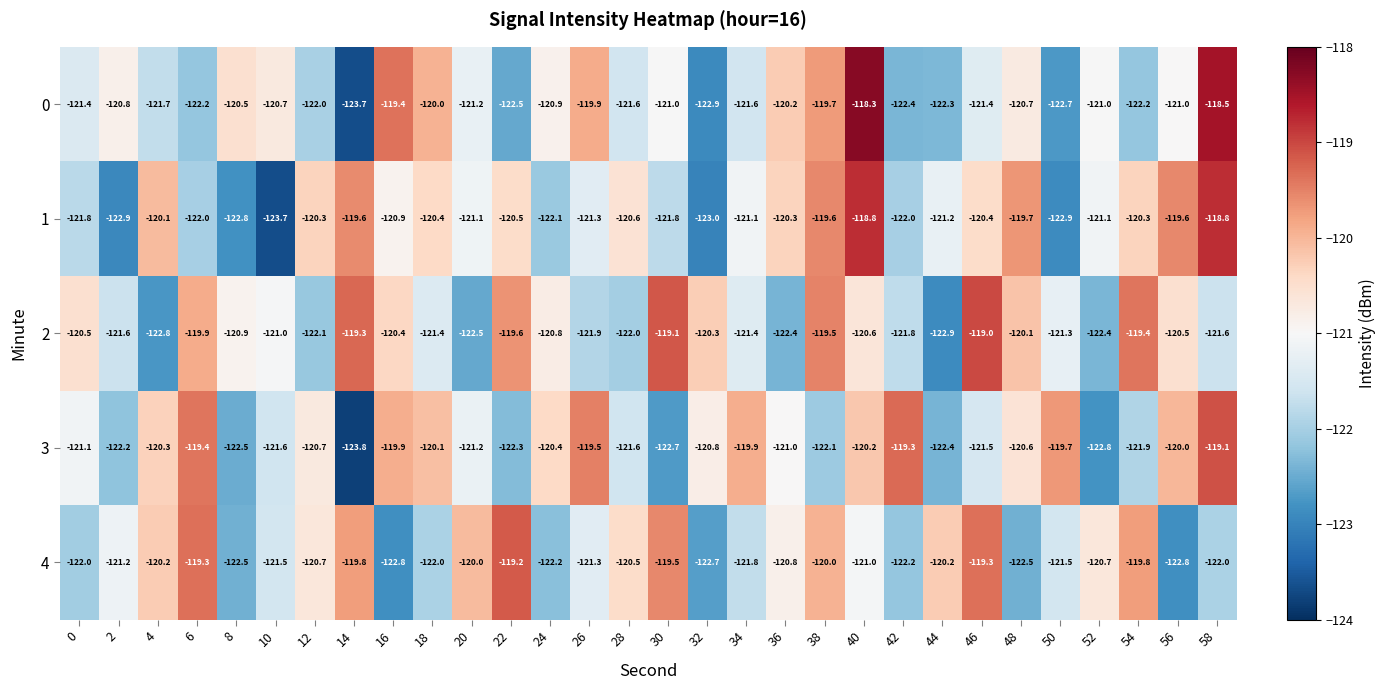

At how many categories does at least one series exceed -121?

30